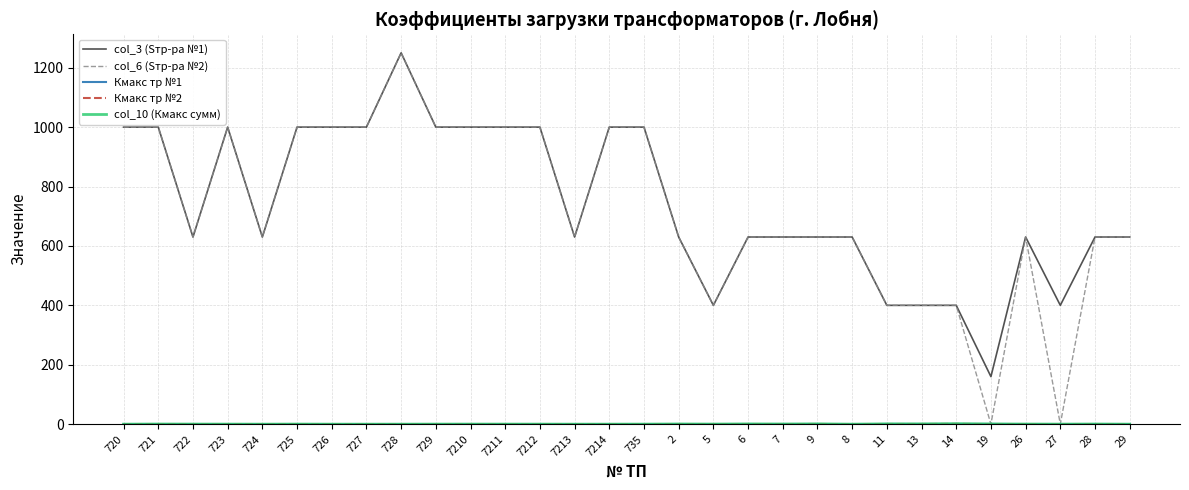

Which series has the widest spread of values?

col_6 (Sтр-ра №2)